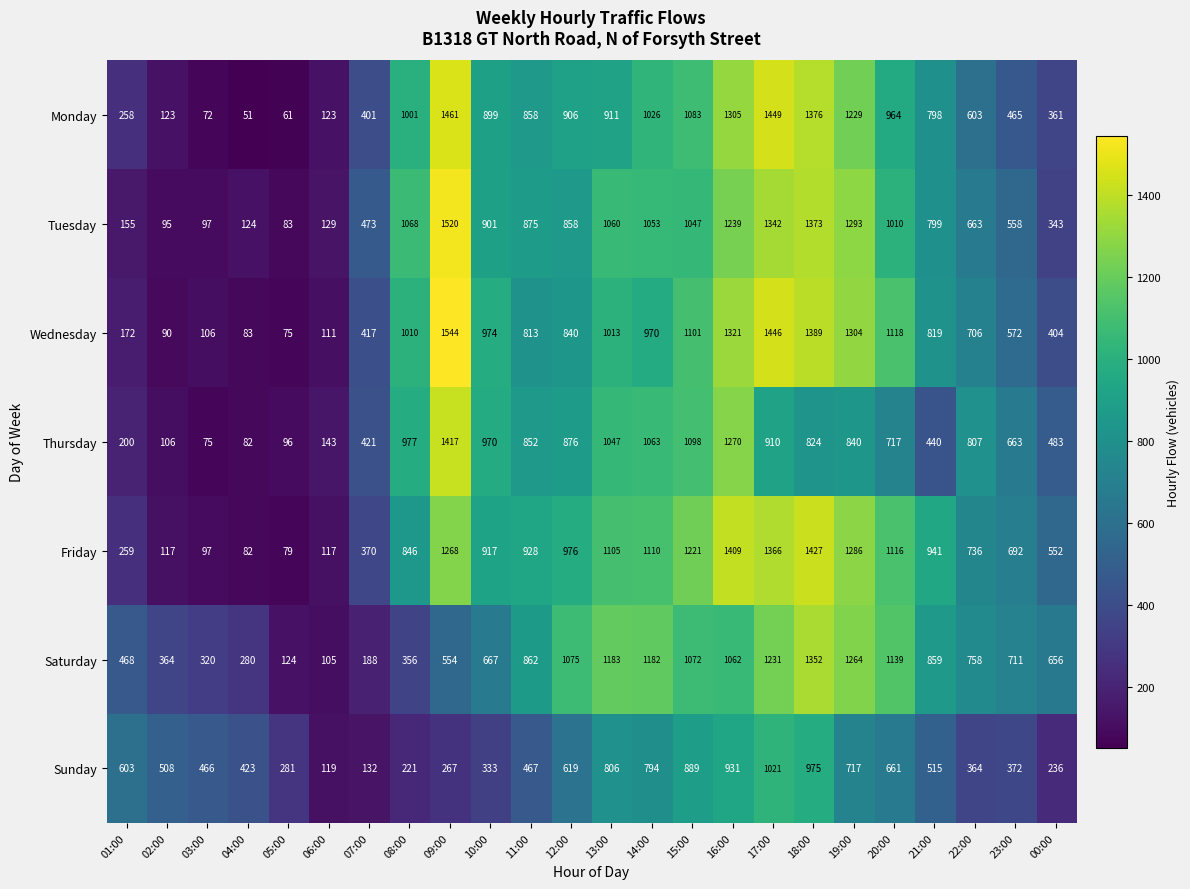

At how many categories does at least one series exceed 402?

22